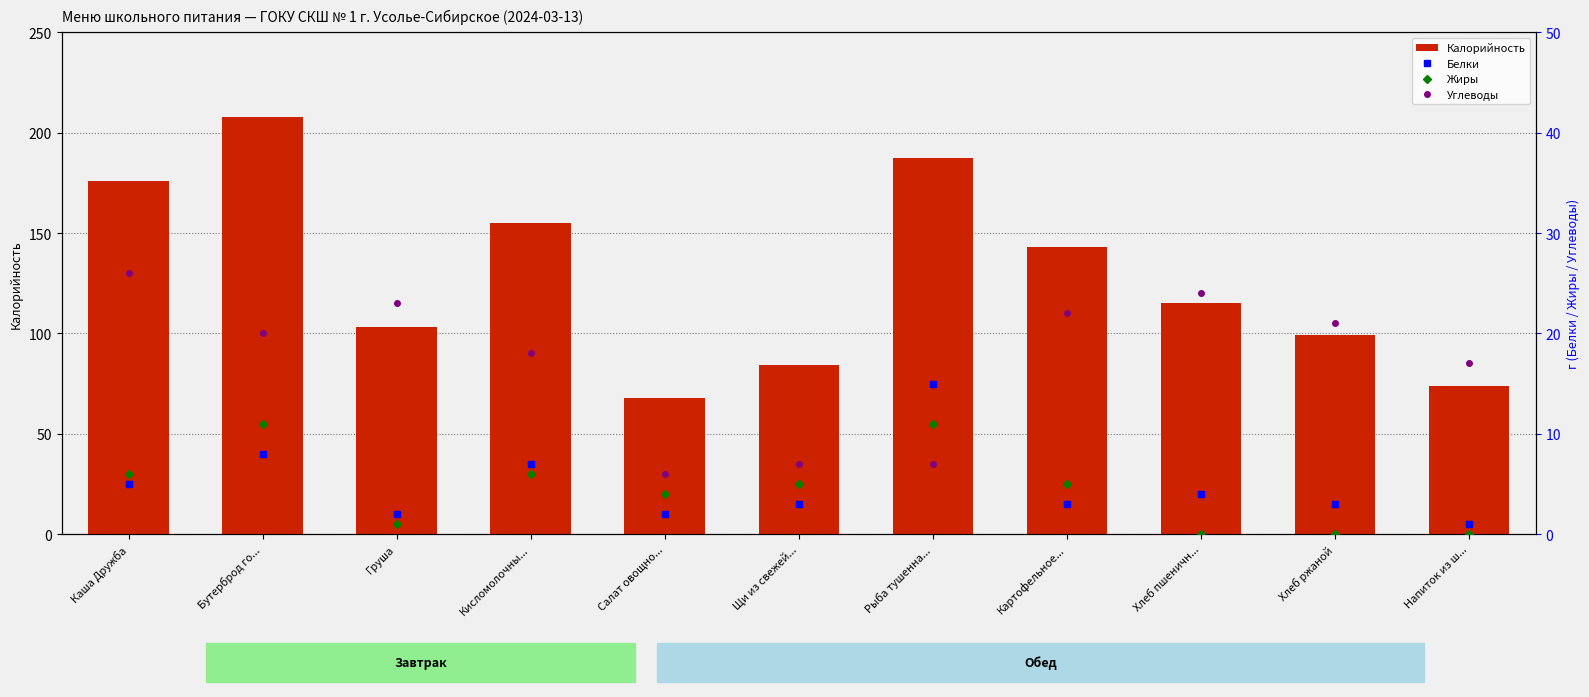

What are all the series names shown in the legend?

Калорийность, Белки, Жиры, Углеводы